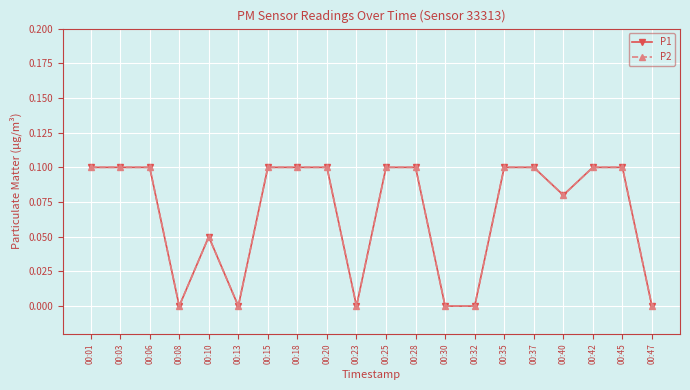

What value does the P2 series have at 00:45?

0.1